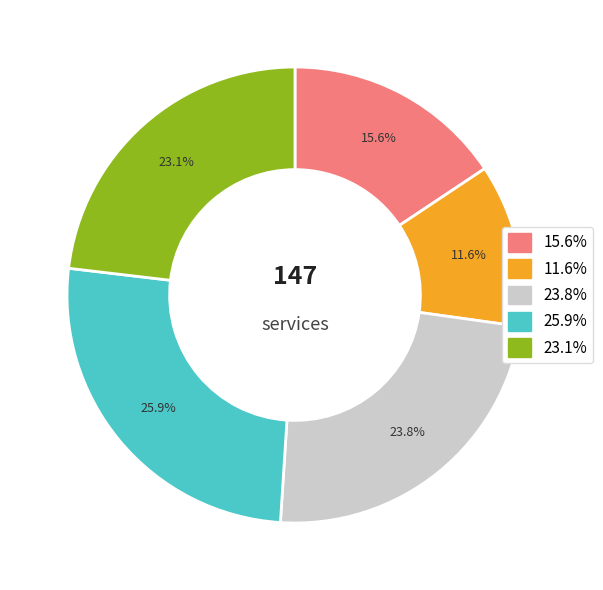

How many slices are in this pie chart?

5